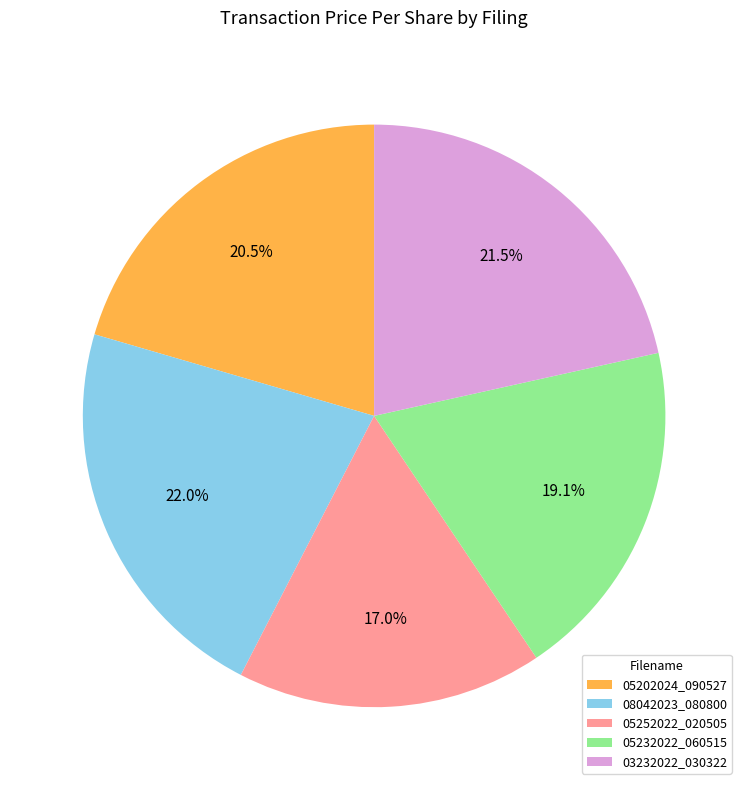

Is there a majority slice in this chart?

No